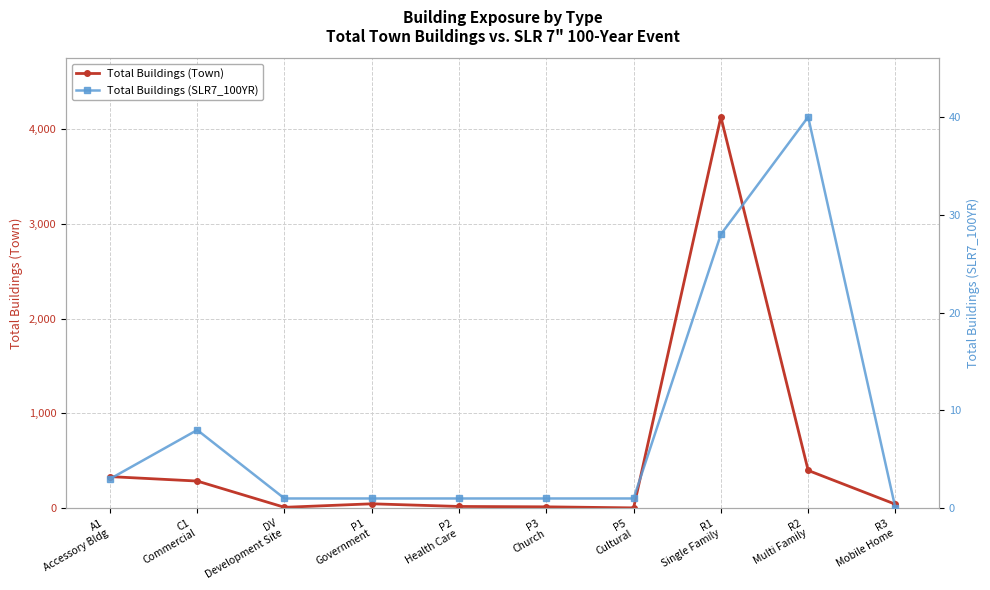

How many lines are shown in the chart?

2